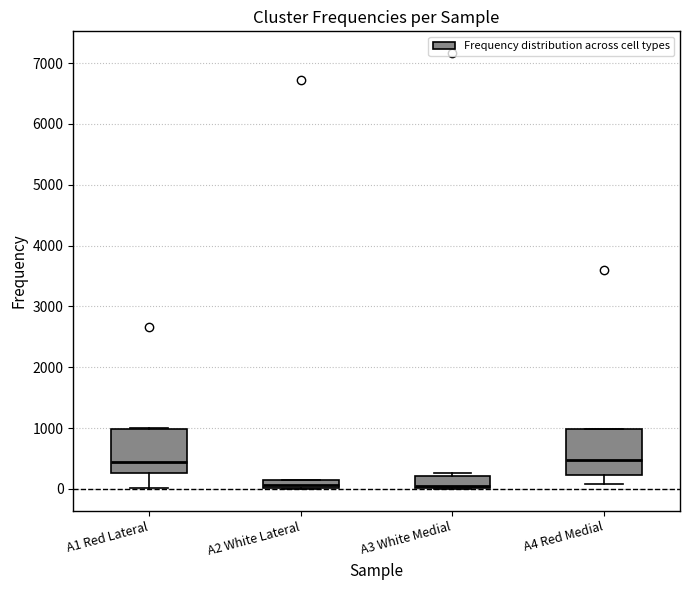

Where is the lower edge of the box for A4 Red Medial on the y-axis? The values are not printed on the chart, so give them approximately, as read against the axis.

200